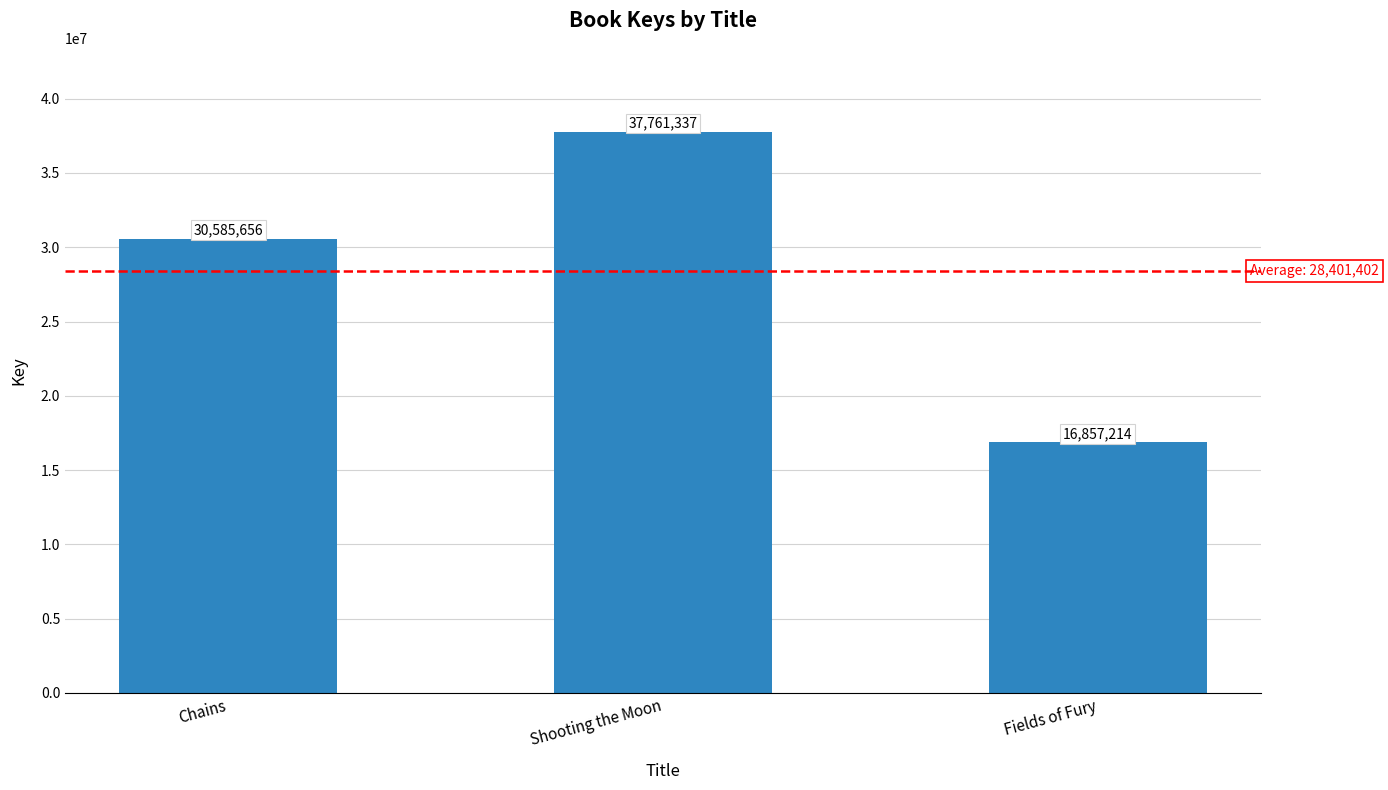

Are the bars grouped side by side (vs. stacked)?

No